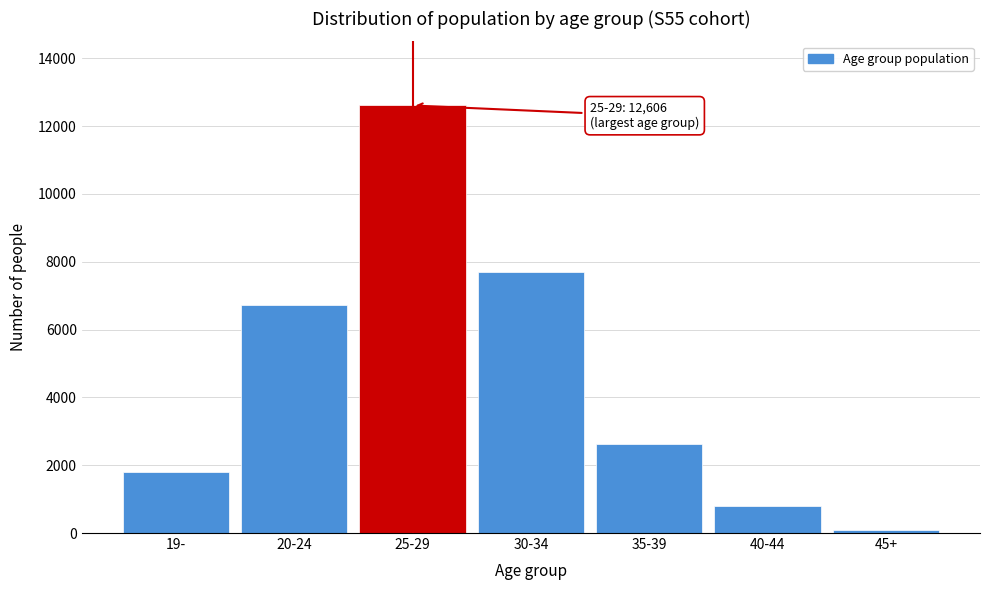

Reading right to left, extract all data points from this chart.

45+=102	40-44=801	35-39=2617	30-34=7708	25-29=12606	20-24=6713	19-=1796